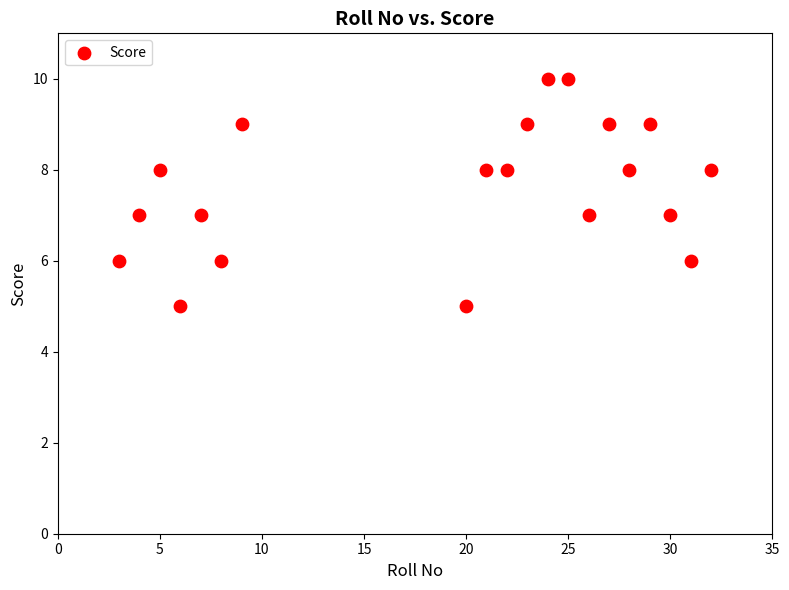

What is the range of Y values (max minus min)?

5